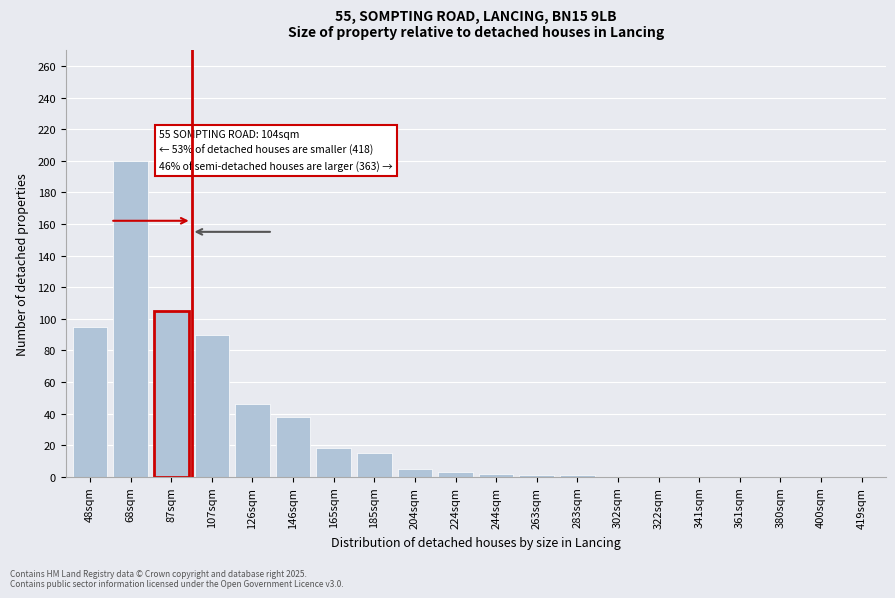

What is the change in value from 48sqm to 302sqm?

-95